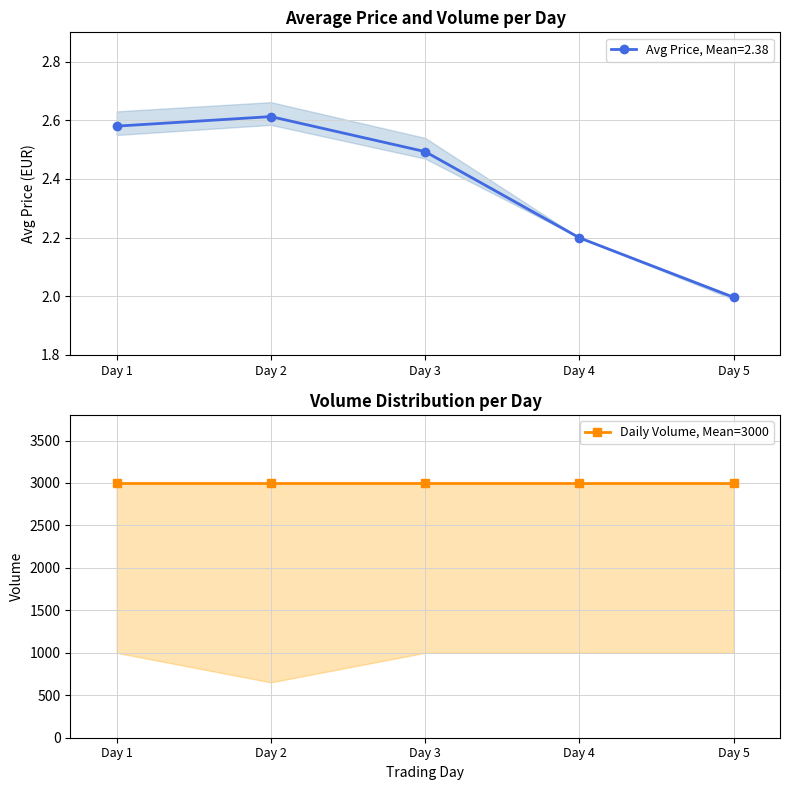

Which label corresponds to the smallest value in the chart?

Day 5